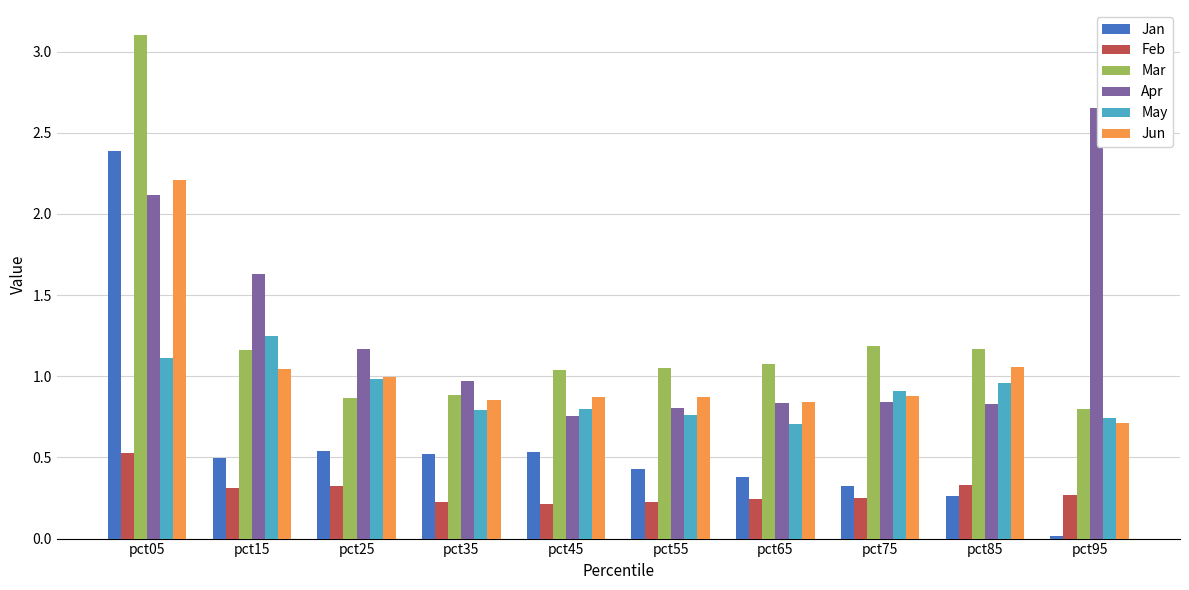

What is the total value across all series at pct35?

4.2